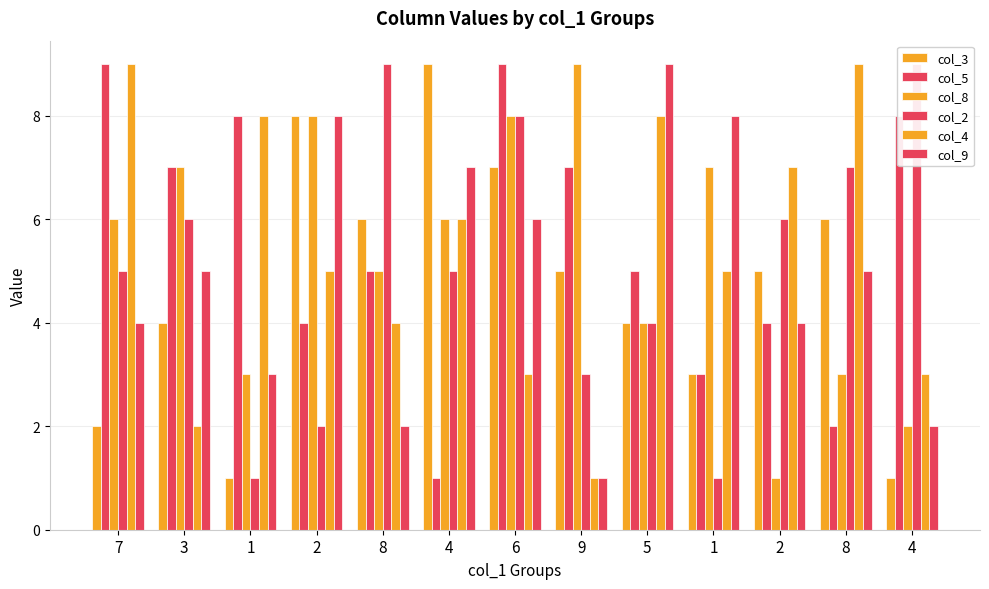

Reading right to left, list all the values displayed in this chart.

col_3: 1	6	5	3	4	5	7	9	6	8	1	4	2
col_5: 8	2	4	3	5	7	9	1	5	4	8	7	9
col_8: 2	3	1	7	4	9	8	6	5	8	3	7	6
col_2: 9	7	6	1	4	3	8	5	9	2	1	6	5
col_4: 3	9	7	5	8	1	3	6	4	5	8	2	9
col_9: 2	5	4	8	9	1	6	7	2	8	3	5	4